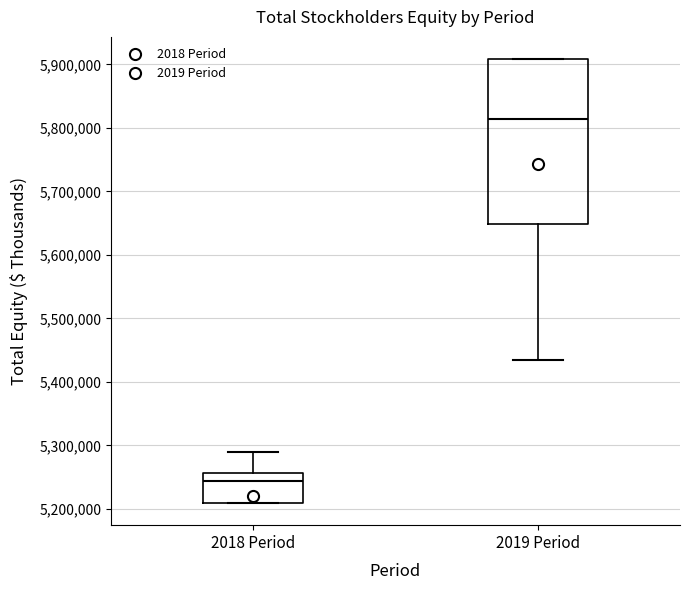

Where does the median line of the box for 2019 Period sit on the y-axis? The values are not printed on the chart, so give them approximately, as read against the axis.

5810000